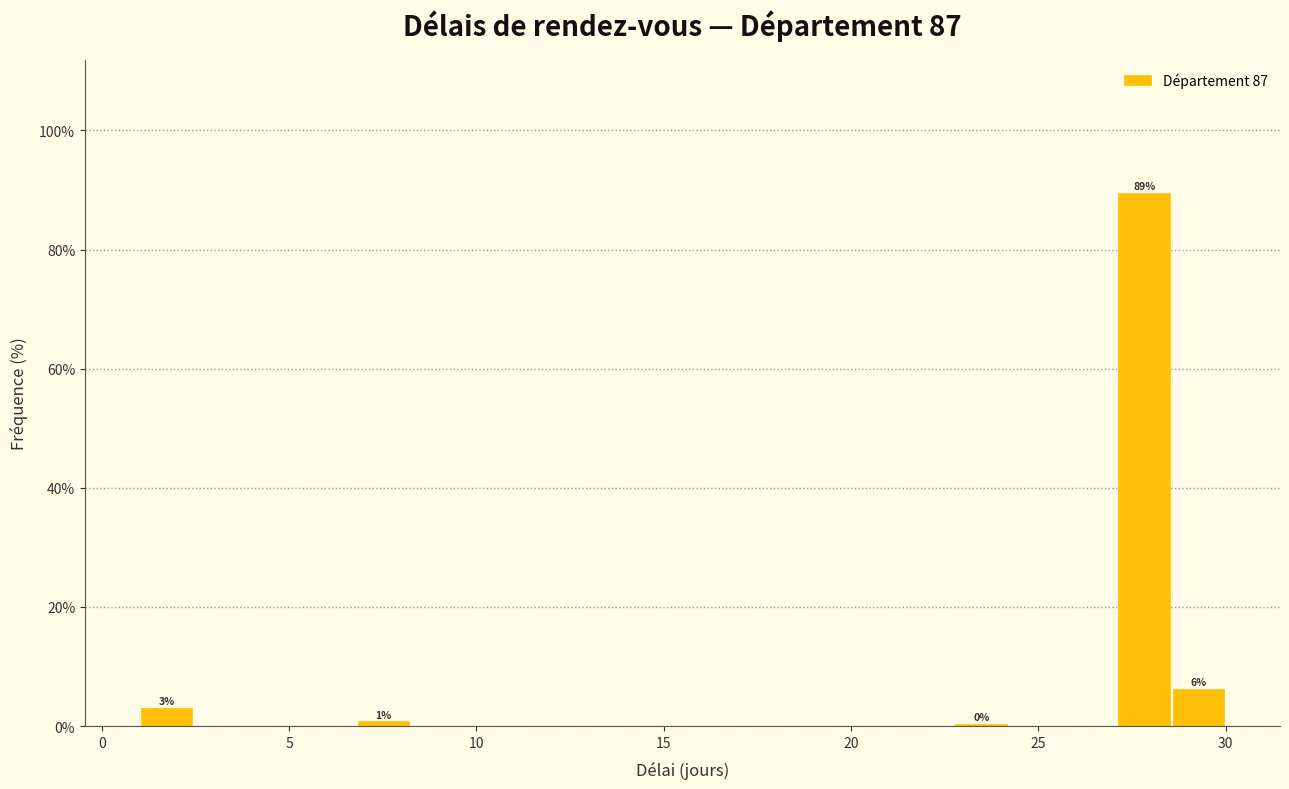

Read against the x-axis, roughly where is the centre of the tallest bar?

28.0